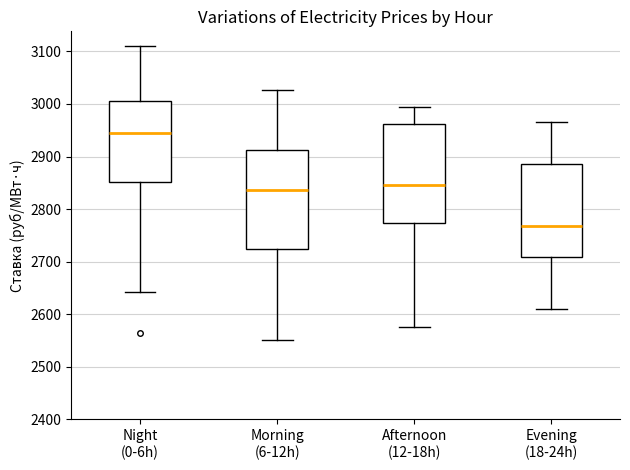

Which box has the lowest median line?

Evening (18-24h)